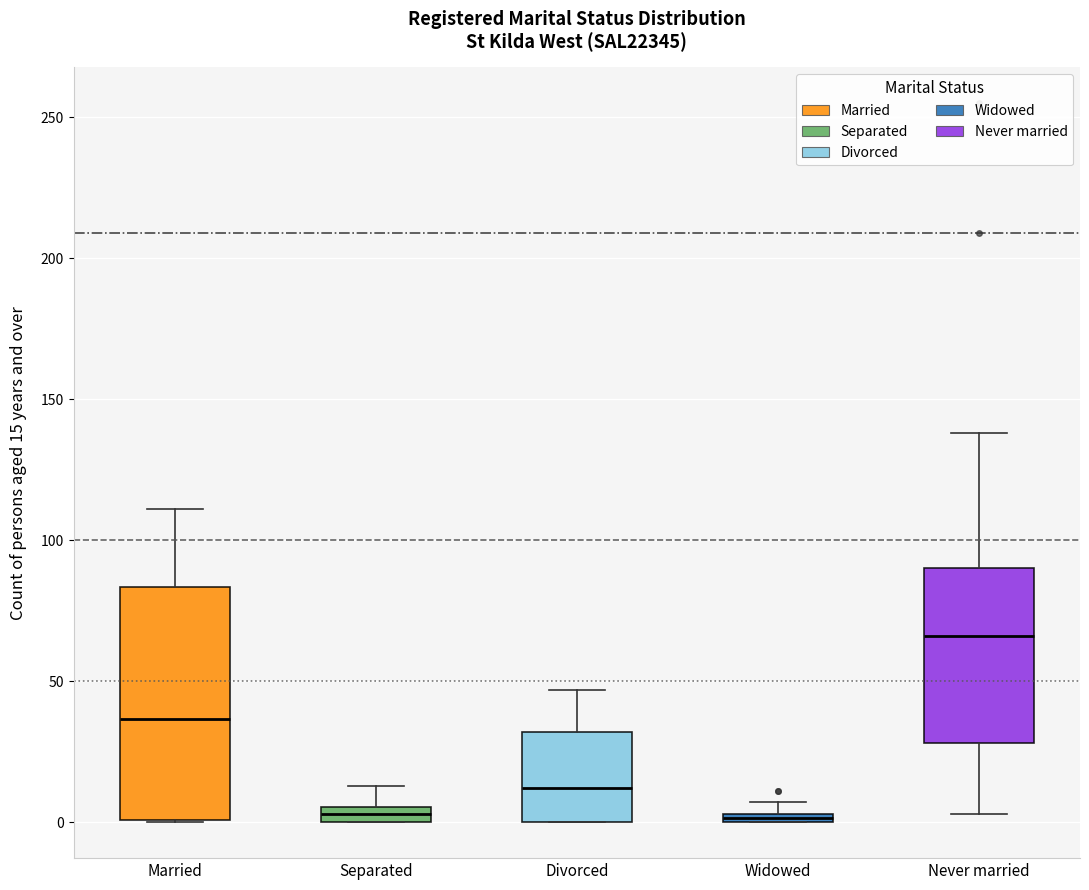

Where is the lower edge of the box for Widowed on the y-axis? The values are not printed on the chart, so give them approximately, as read against the axis.

0